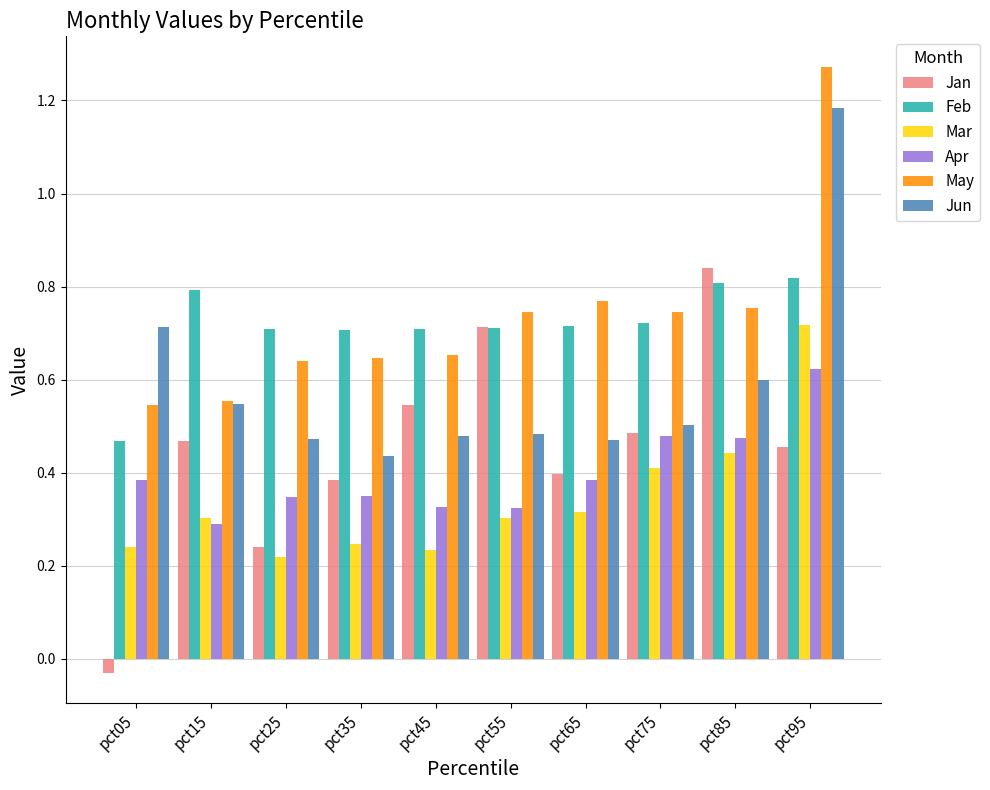

What is the sum of the Jan values at pct35 and pct45?

0.9